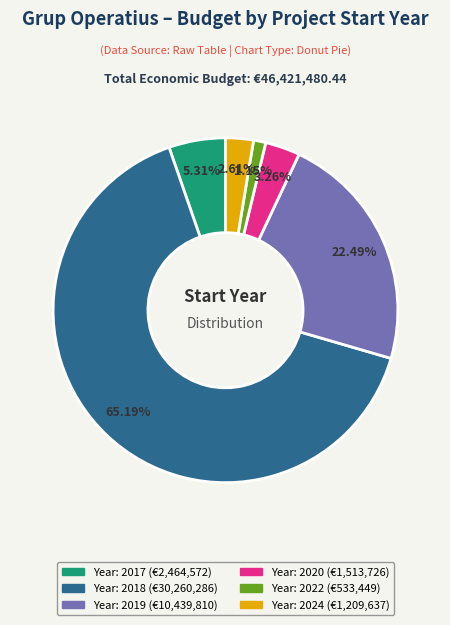

Does any single category account for the majority?

Yes